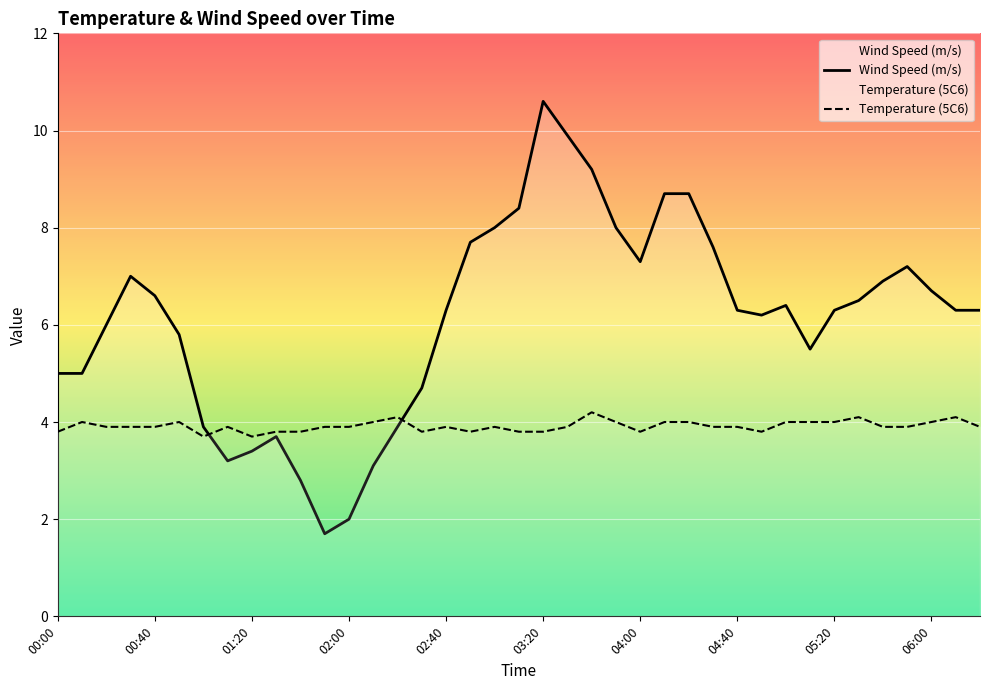

At how many categories does at least one series exceed 2?

39